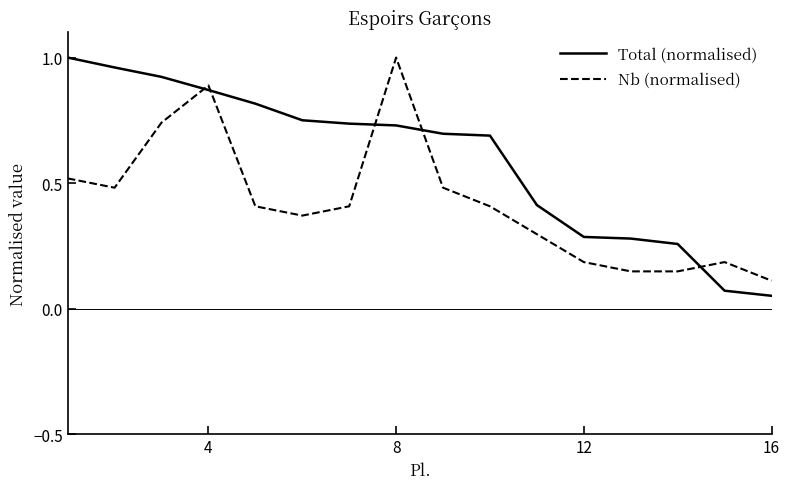

Which series ends up on top after the final intersection of Total (normalised) and Nb (normalised)?

Nb (normalised)